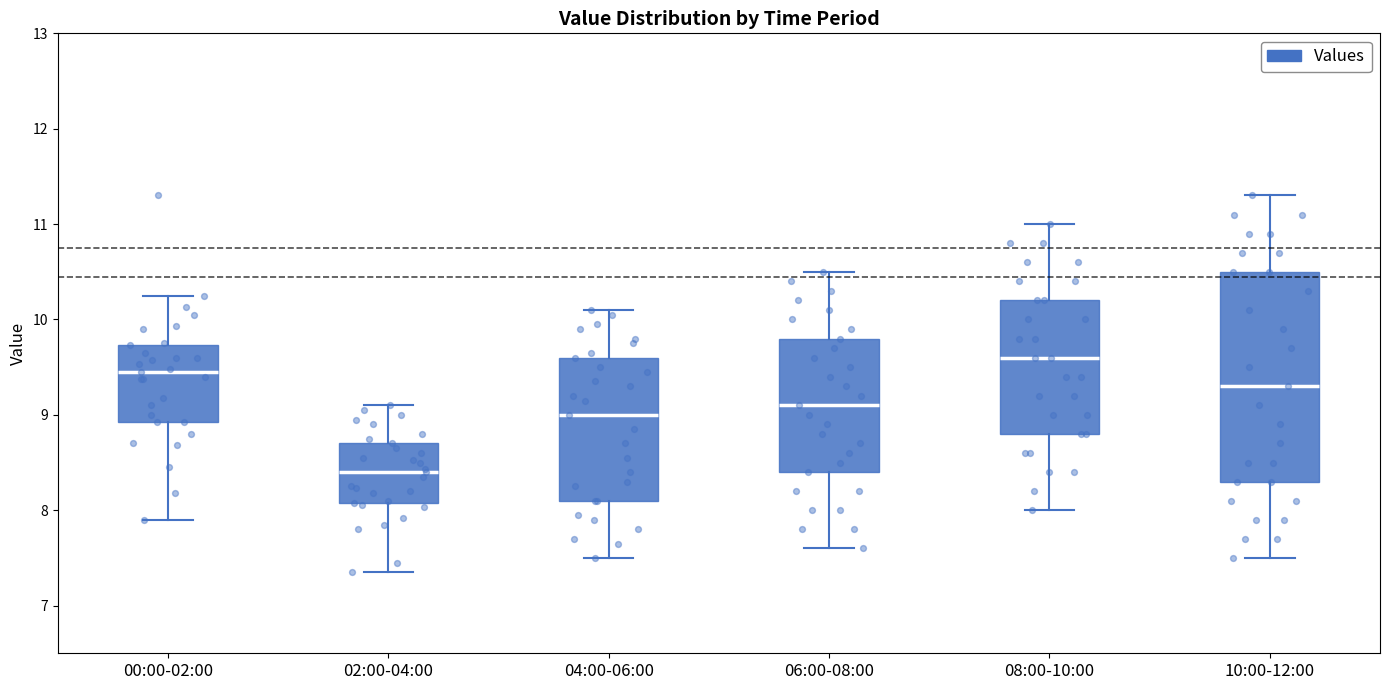

Where does the median line of the box for 00:00-02:00 sit on the y-axis? The values are not printed on the chart, so give them approximately, as read against the axis.

9.5